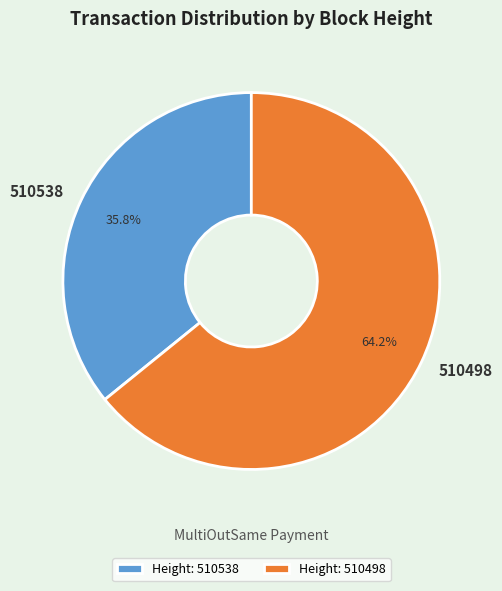

Which slice is the largest?

510498